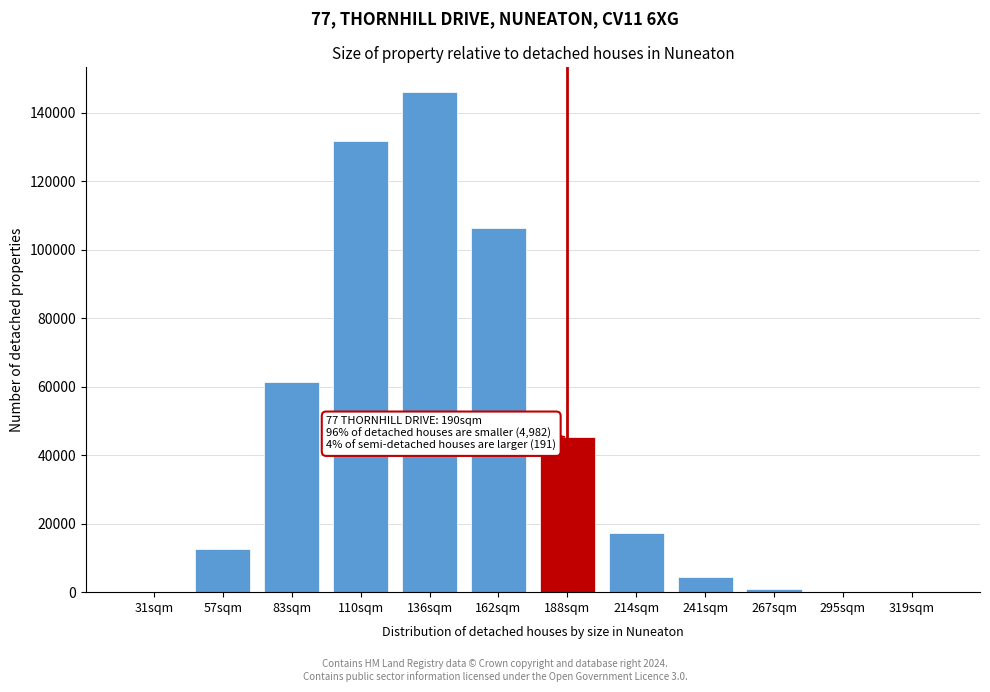

At which label is the value closest to 72979?

83sqm